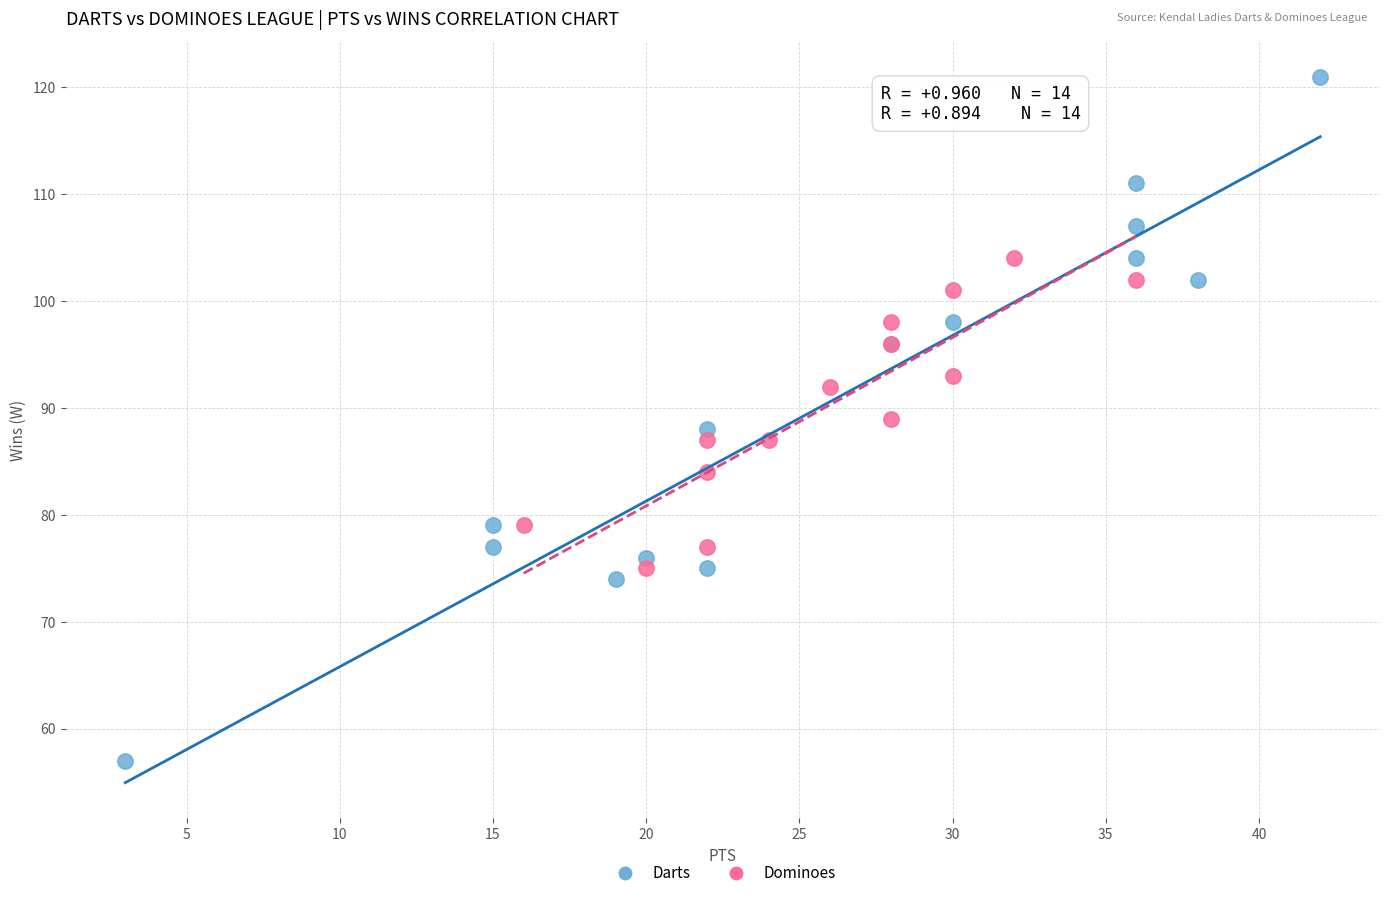

Which series contains the highest Y value?

Darts